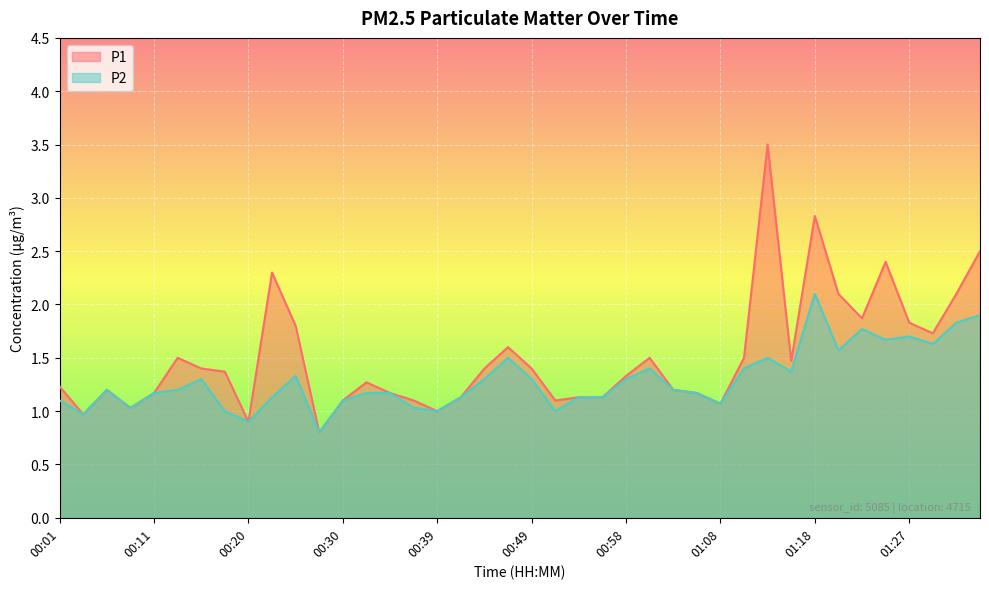

Where is P2 nearest to the value 1?

00:18